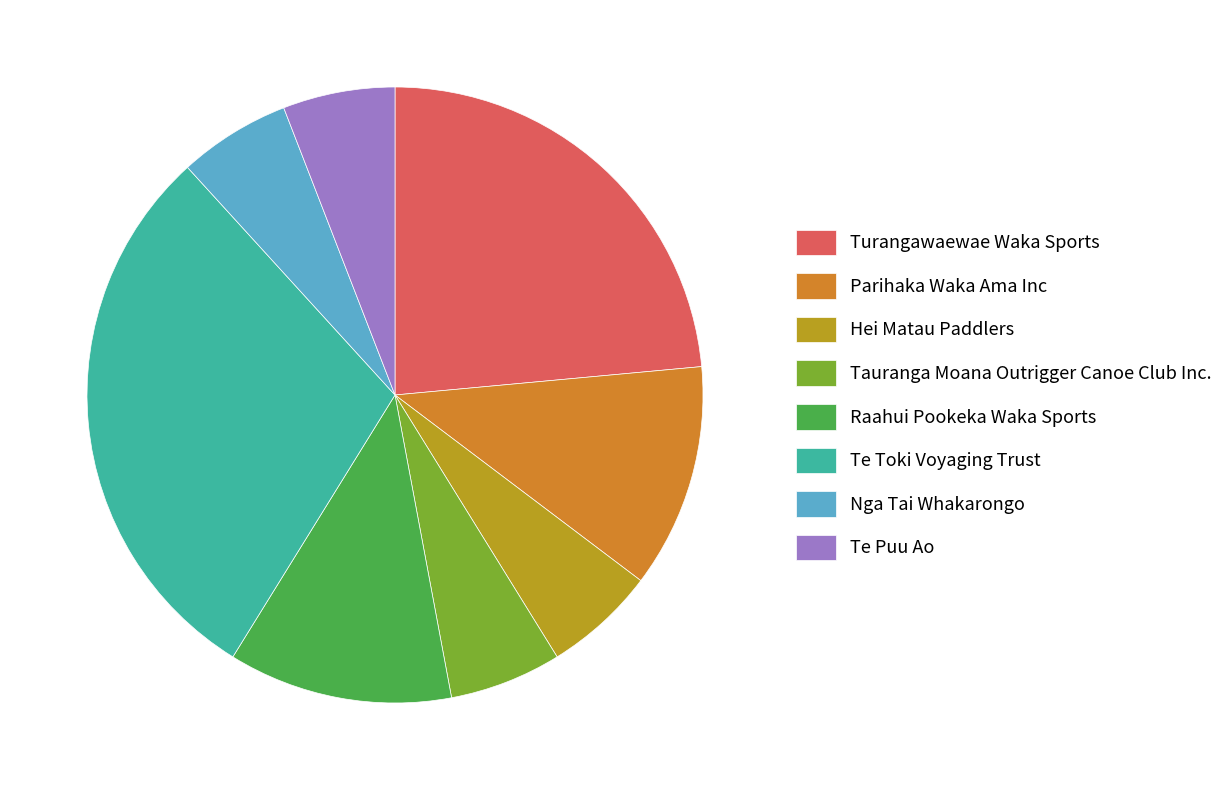

Which has a higher value, Turangawaewae Waka Sports or Parihaka Waka Ama Inc?

Turangawaewae Waka Sports